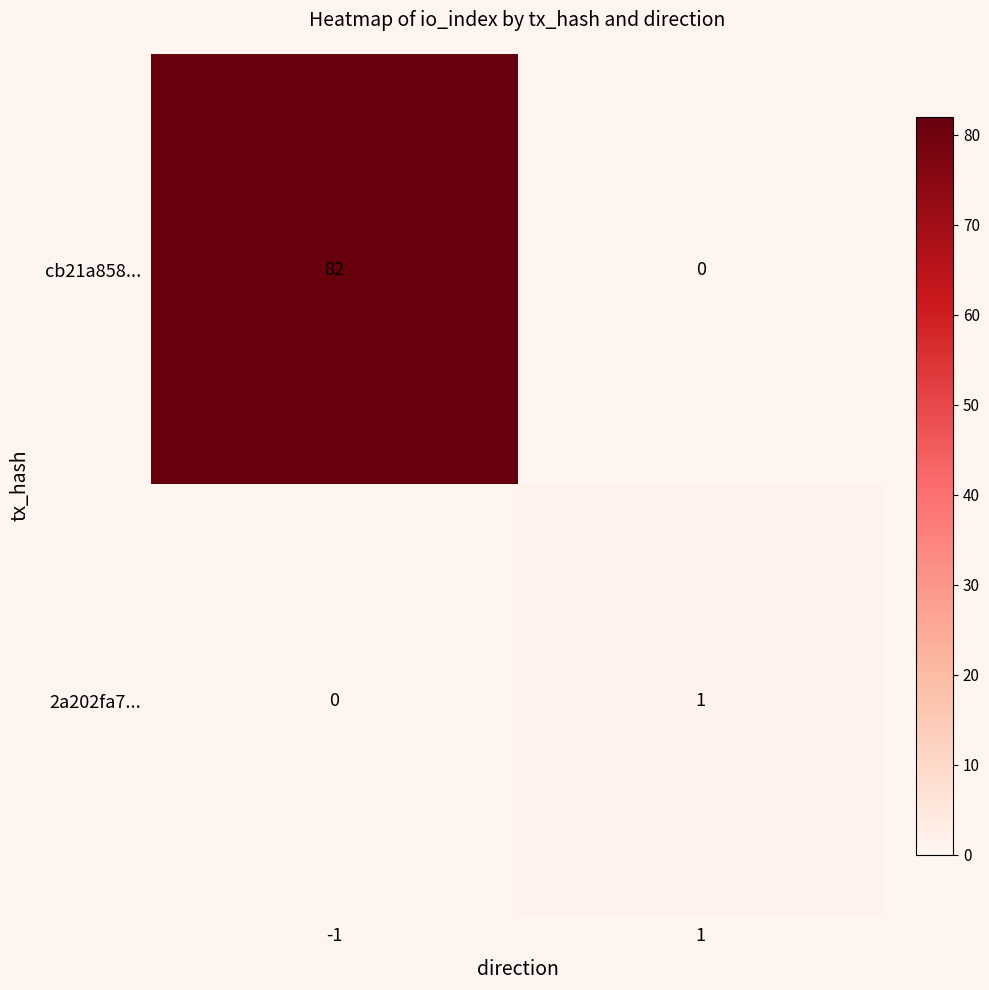

What is the maximum value for cb21a858...?

82